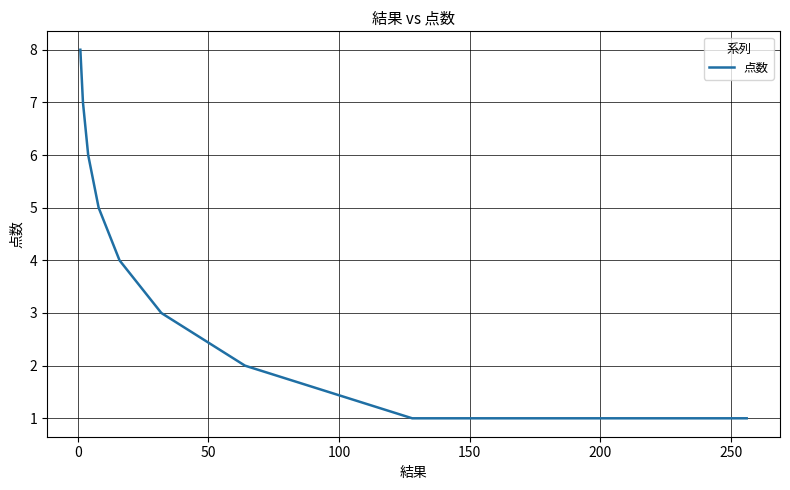

What is the maximum value shown in the chart?

8